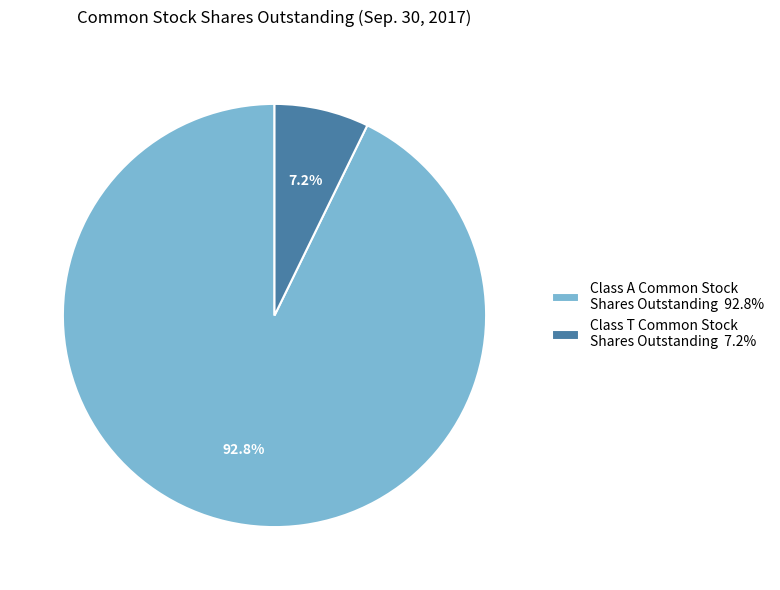

Is there any slice that represents more than half of the pie?

Yes